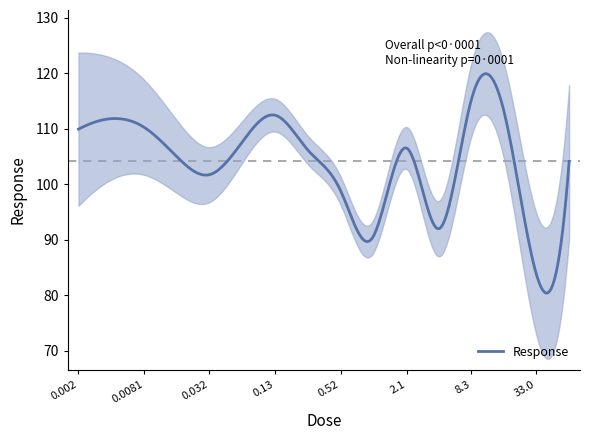

At which category does the data reach its first local peak?

0.0041